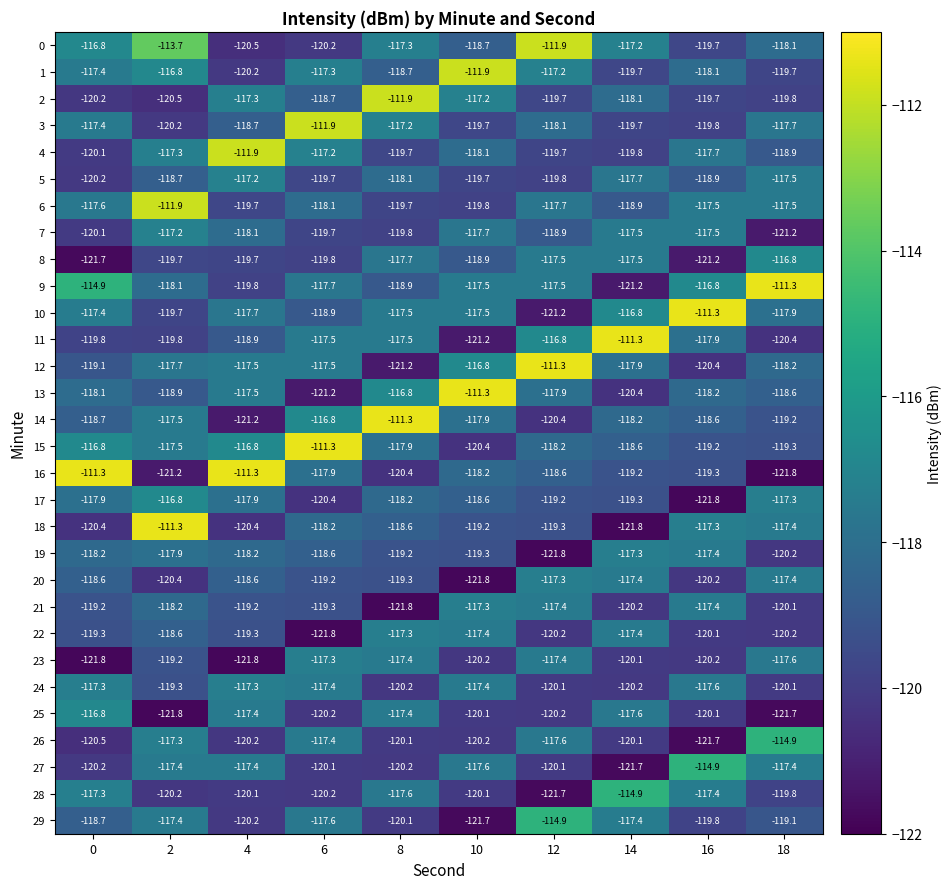

How many distinct data groups are displayed?

30